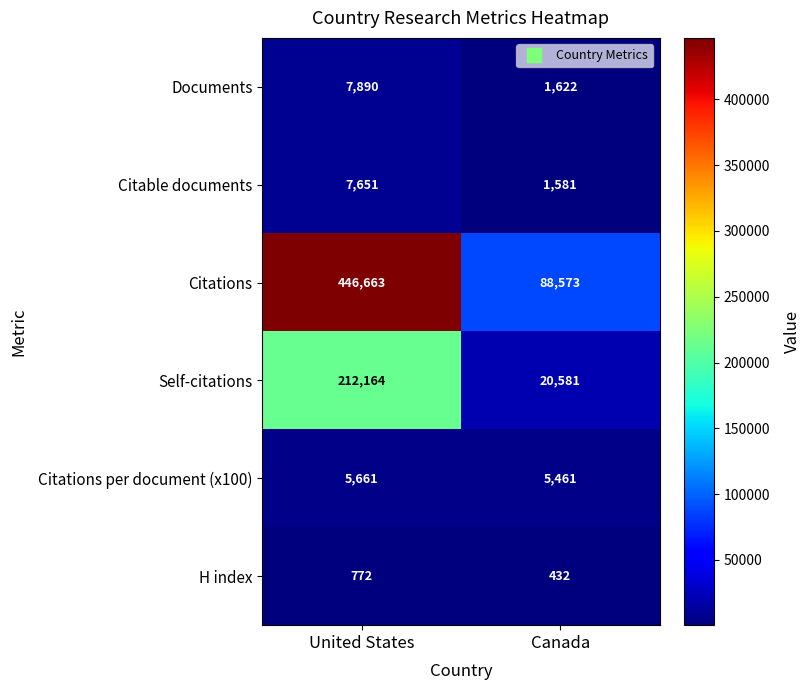

What is the difference between the maximum and minimum values in the Self-citations series?

191583